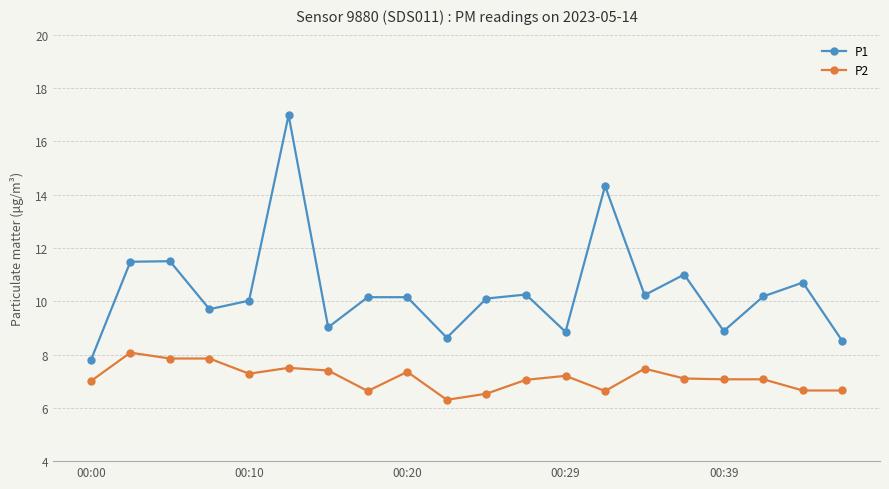

What is the maximum value for P2?

8.1